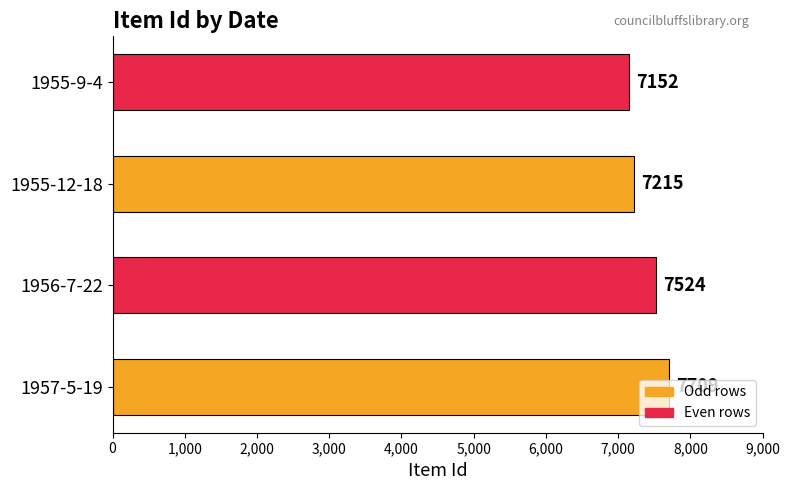

How many distinct data groups are displayed?

1